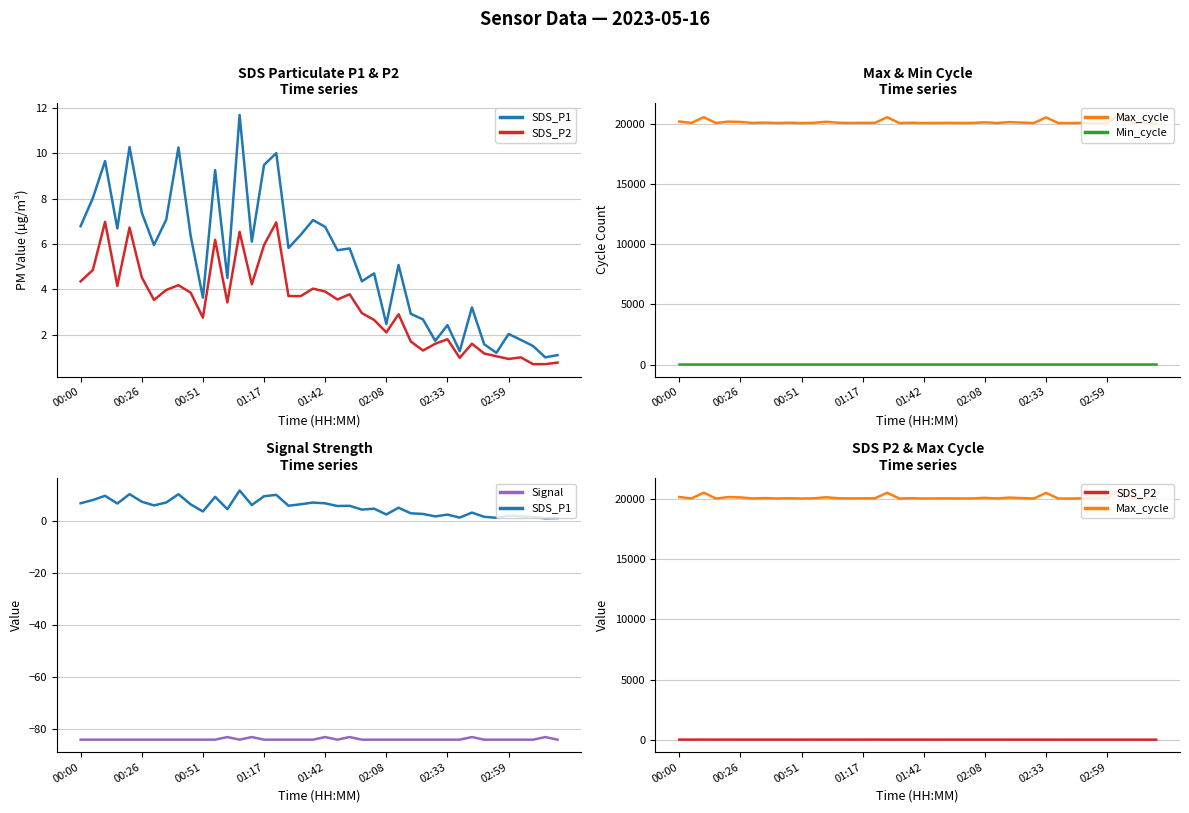

What are all the series names shown in the legend?

SDS_P1, SDS_P2, Max_cycle, Min_cycle, Signal